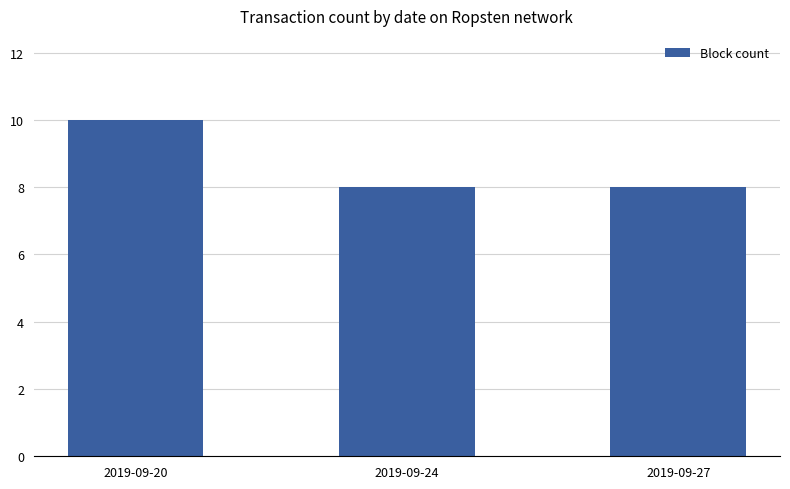

What is the value of the 2nd bar from the left?

8